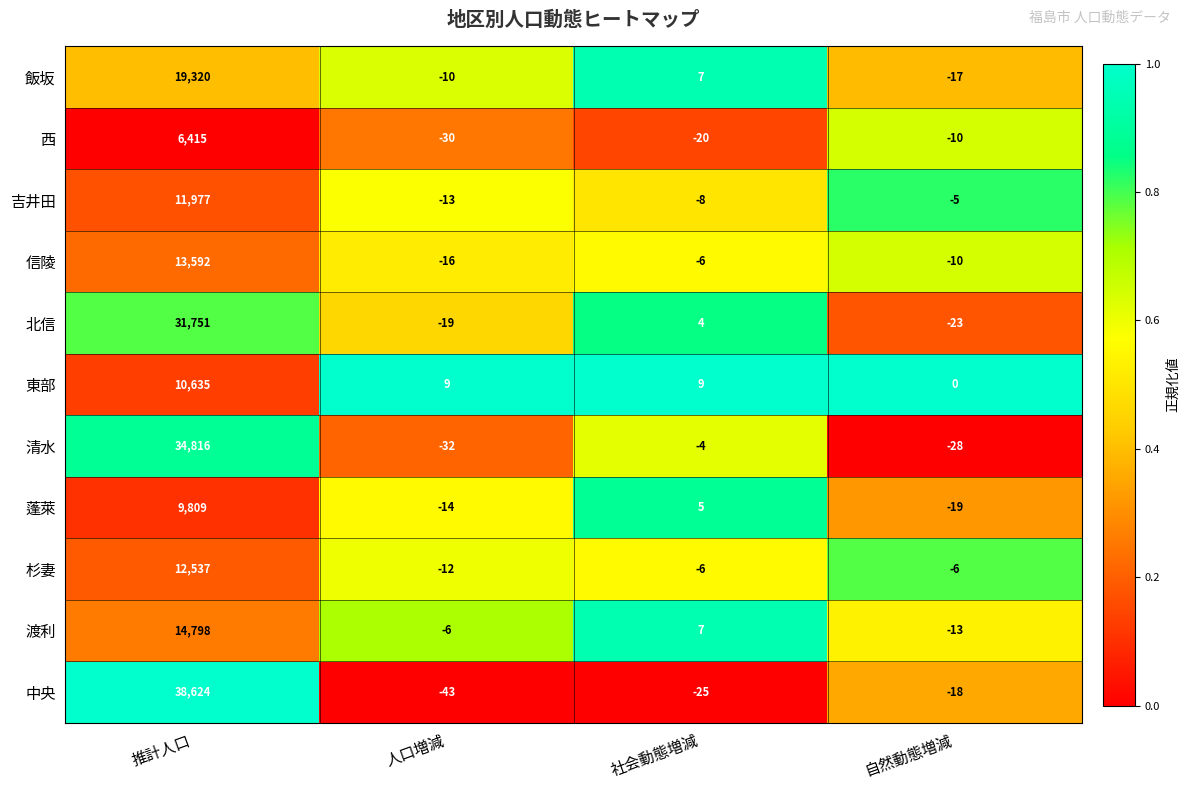

What is the sum of all 東部 values?

10653